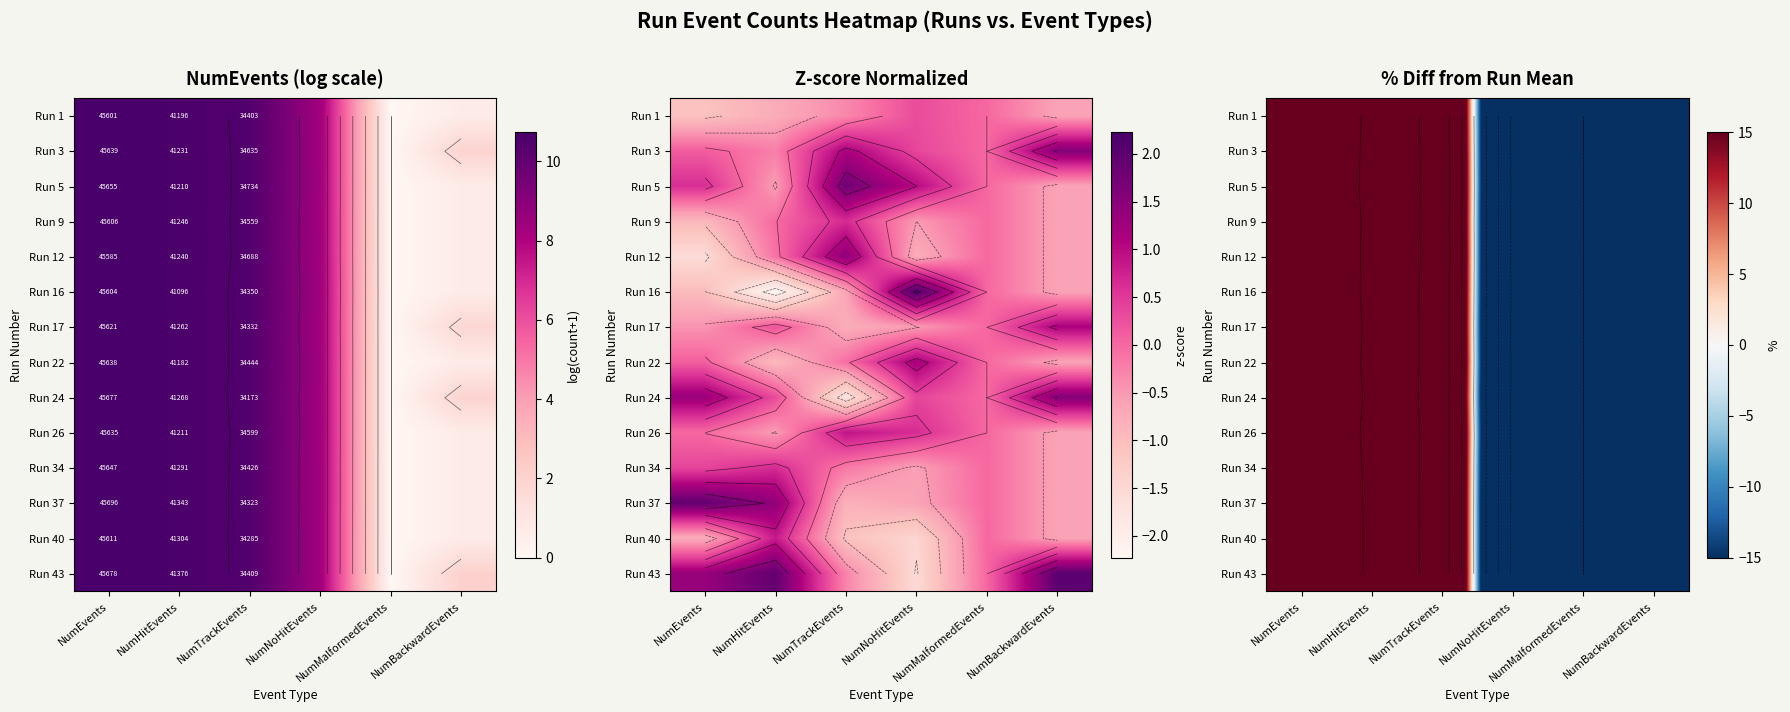

The value of Run 24 at NumMalformedEvents is -100.0. True or false?

True